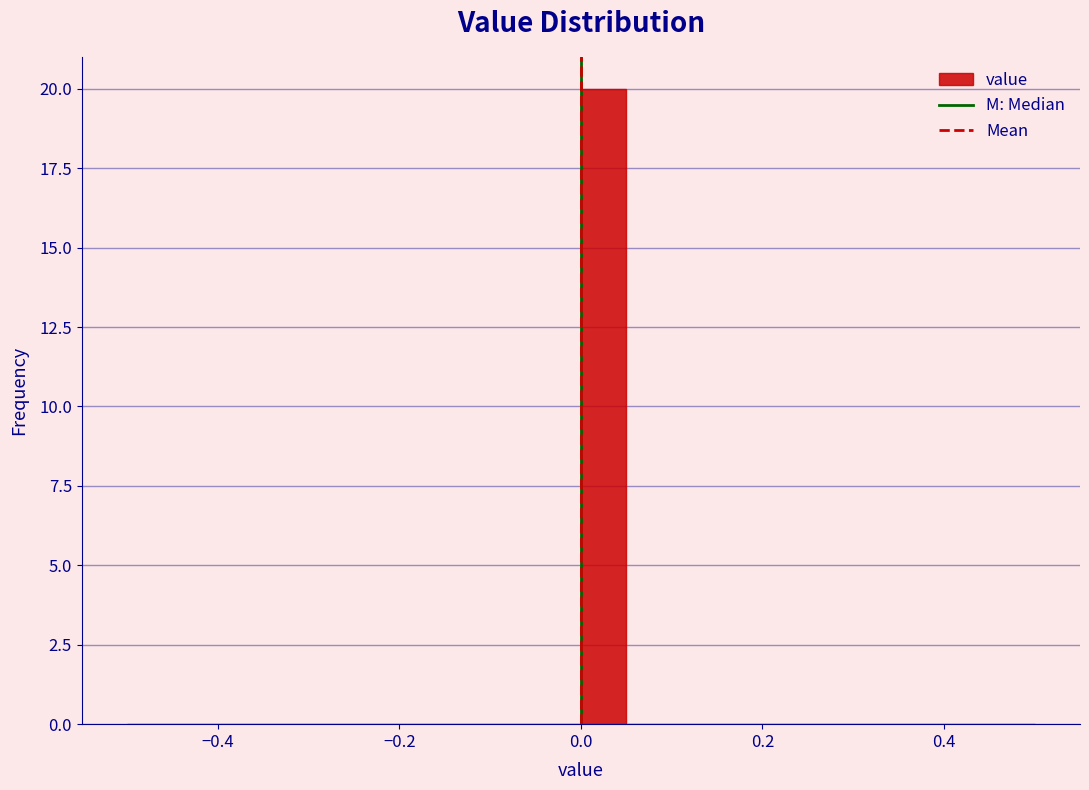

Around what value on the x-axis is the tallest bar? Give the approximate position of its centre, as read against the axis.

0.02